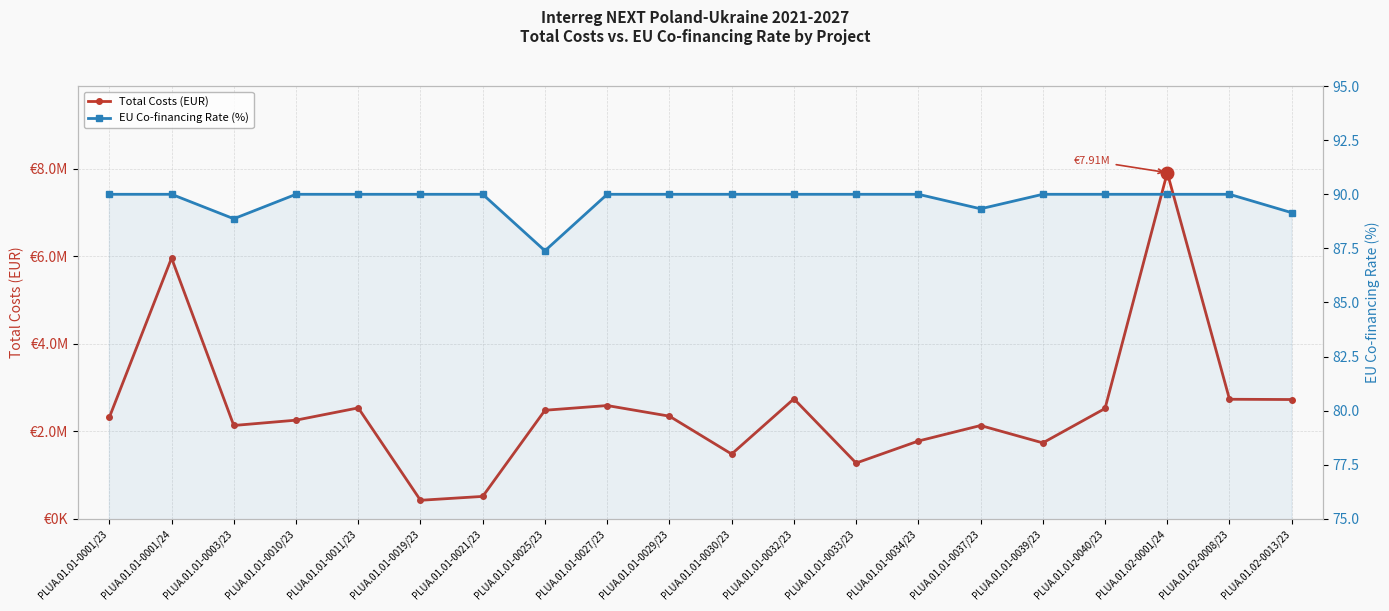

What is the sum of all Total Costs (EUR) values?

50606560.6